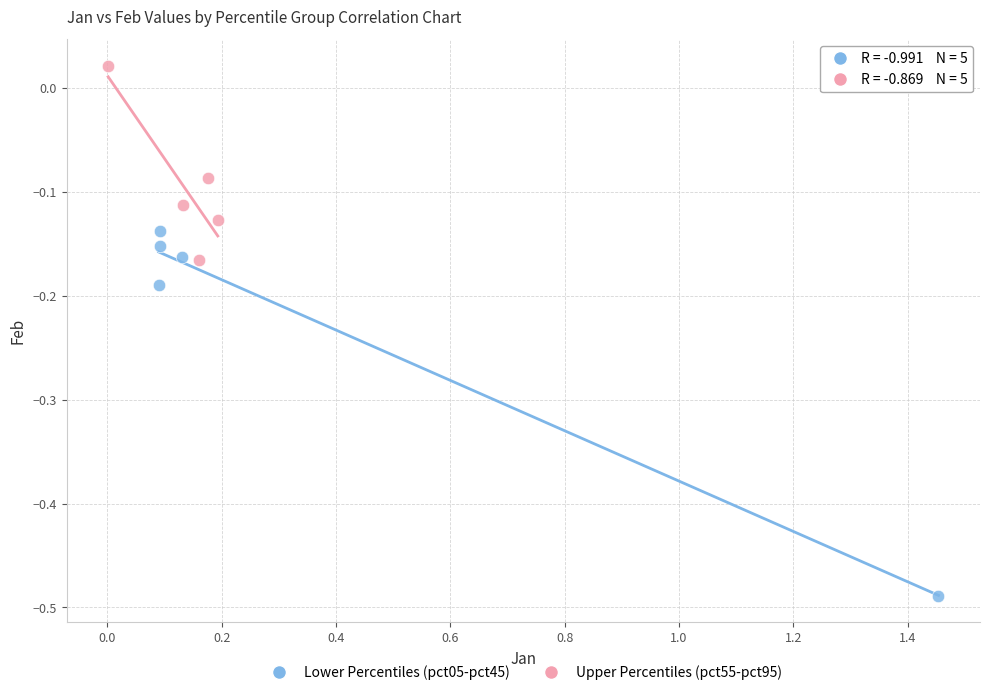

Which series contains the highest Y value?

Upper Percentiles (pct55-pct95)